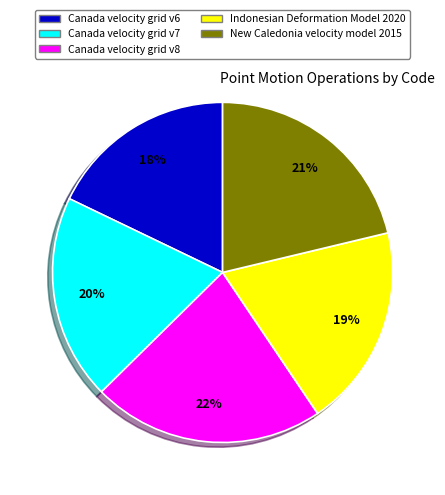

What is the ratio of the value at New Caledonia velocity model 2015 to the value at Canada velocity grid v8?

1.0